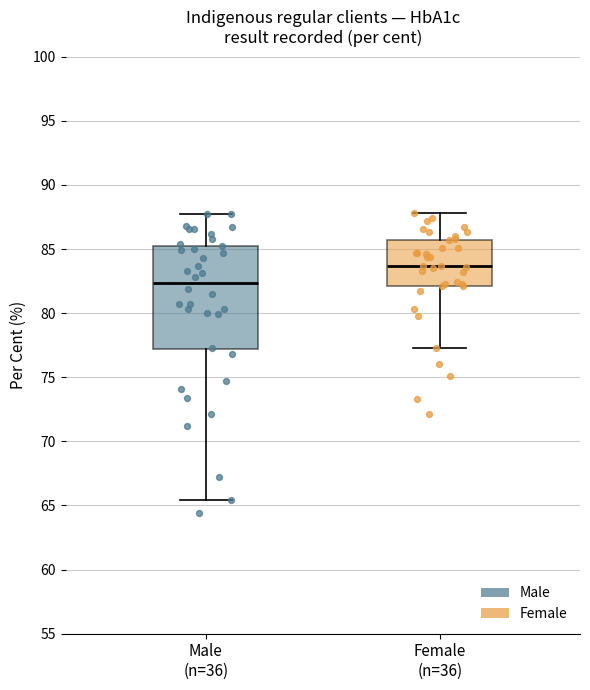

Reading left to right, transcribe this box plot: for each box, give where its median line is, the range the box spans, and where its two whiskers end, as read against the y-axis. The values are not printed on the chart, so give them approximately, as read against the axis.

Male (n=36): median 82.5, box 77.0 to 85.5, whiskers 65.5 to 87.5
Female (n=36): median 83.5, box 82.0 to 85.5, whiskers 77.5 to 88.0